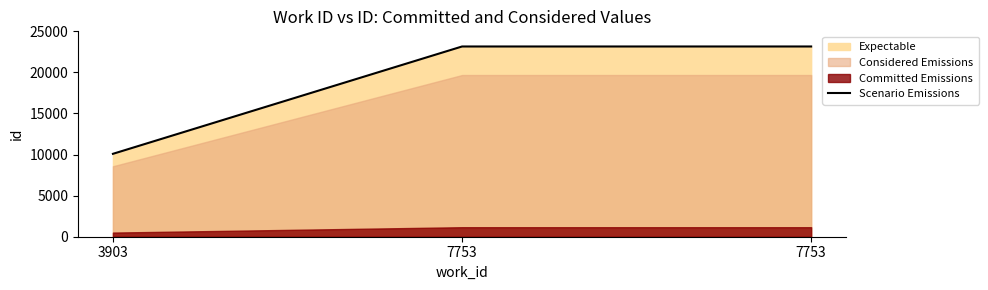

Reading left to right, list all the values displayed in this chart.

3903=10091	7753=23155	7753=23156